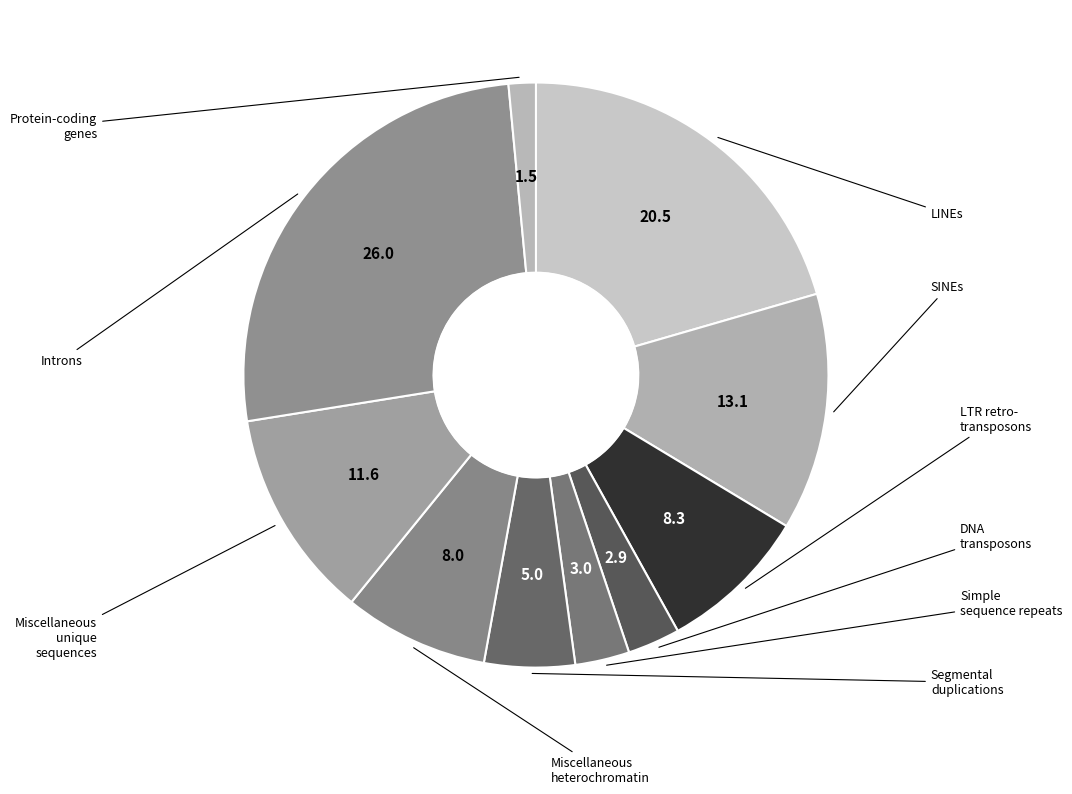

Is there a majority slice in this chart?

No